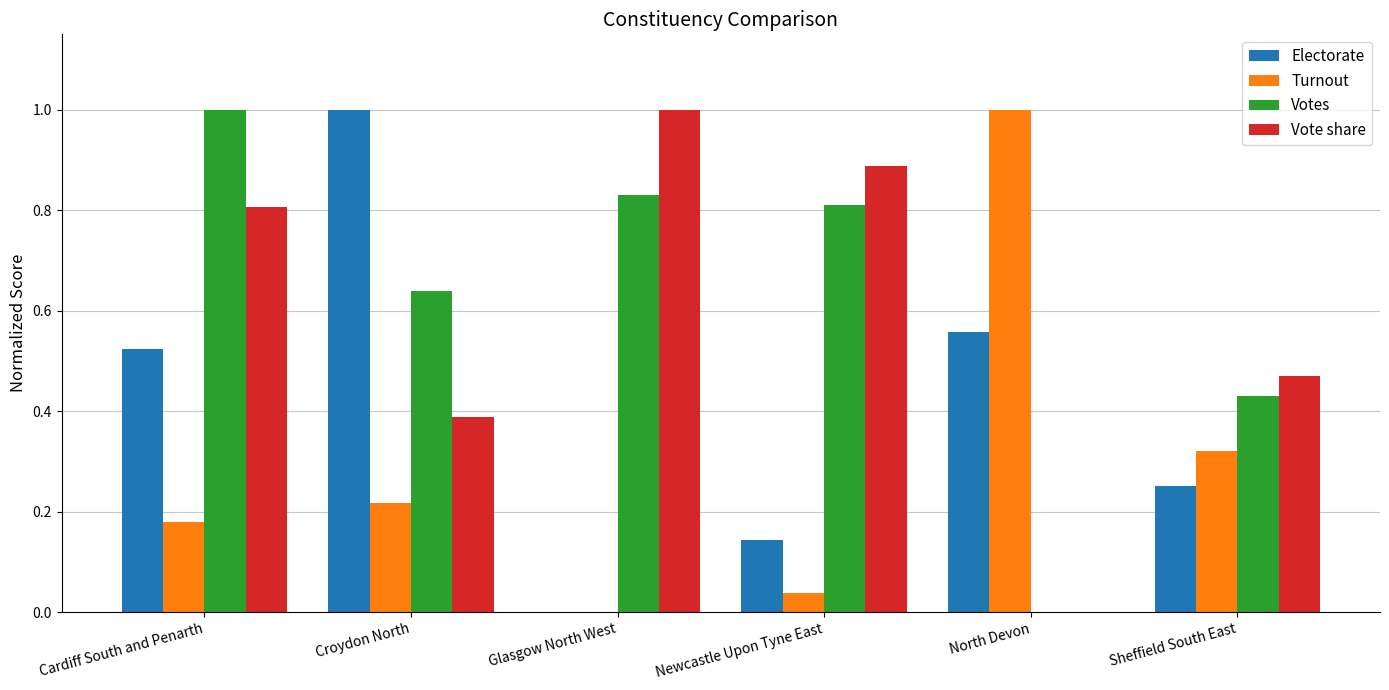

How many values in the Votes series exceed 0?

5